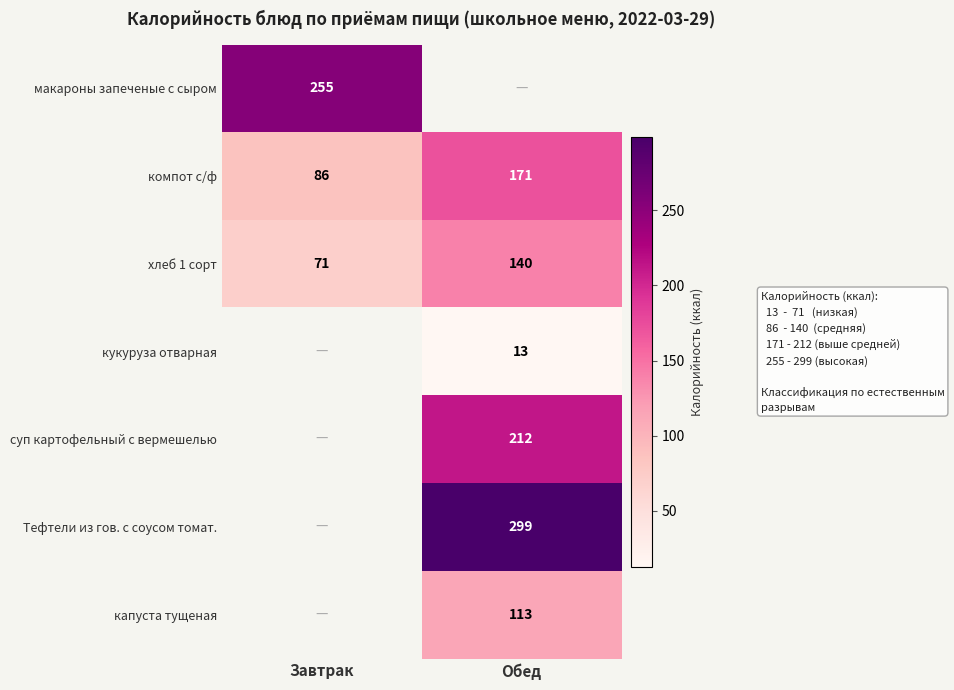

The value of суп картофельный с вермешелью at Обед is 64. True or false?

False